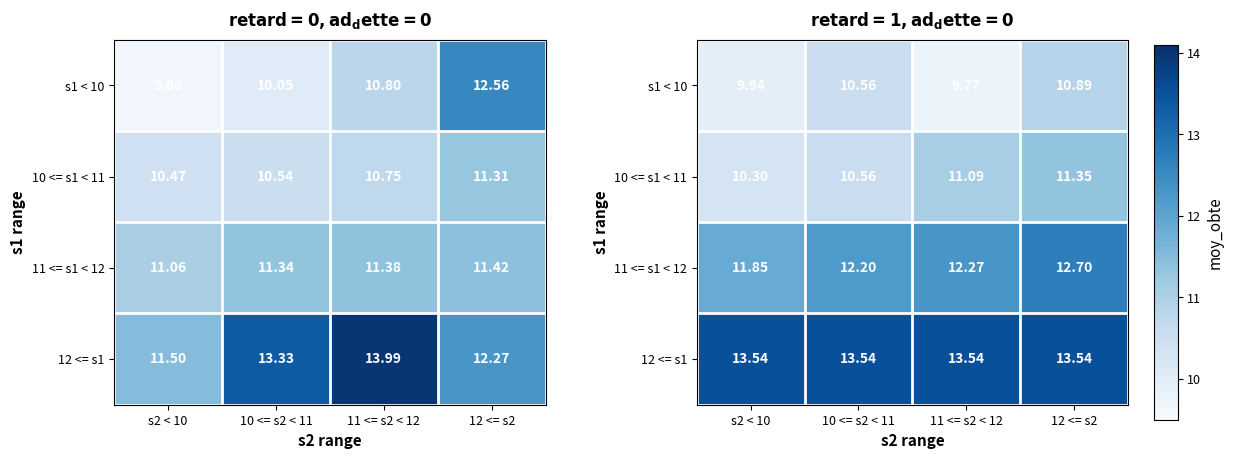

The value of 12 <= s1 at 12 <= s2 is 18.1. True or false?

False